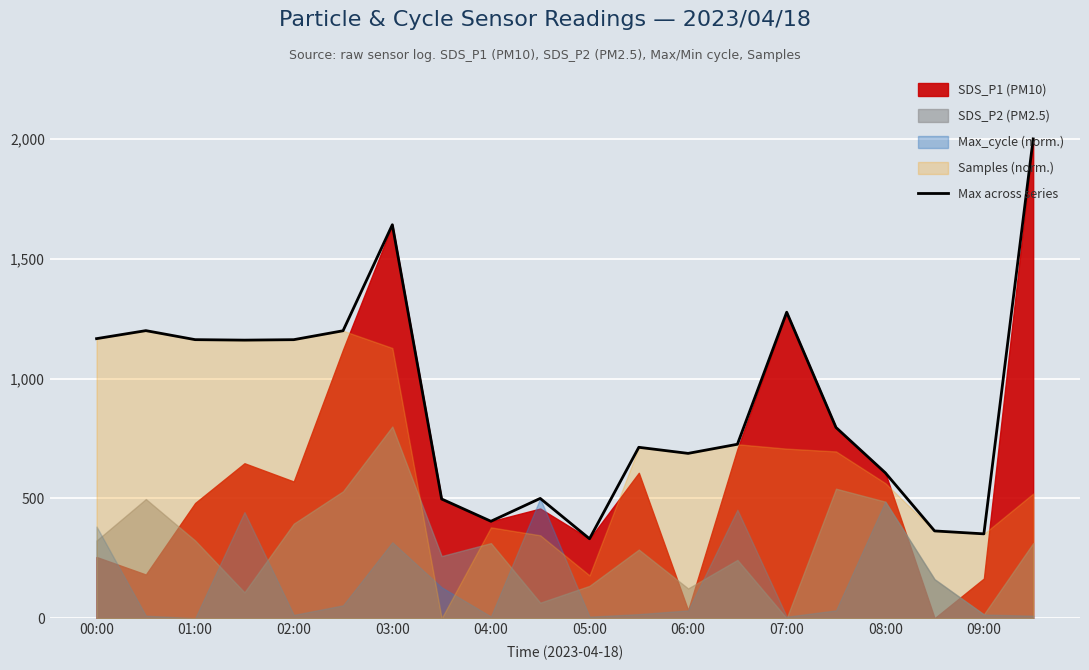

What is the minimum value for Max across series?

331.7